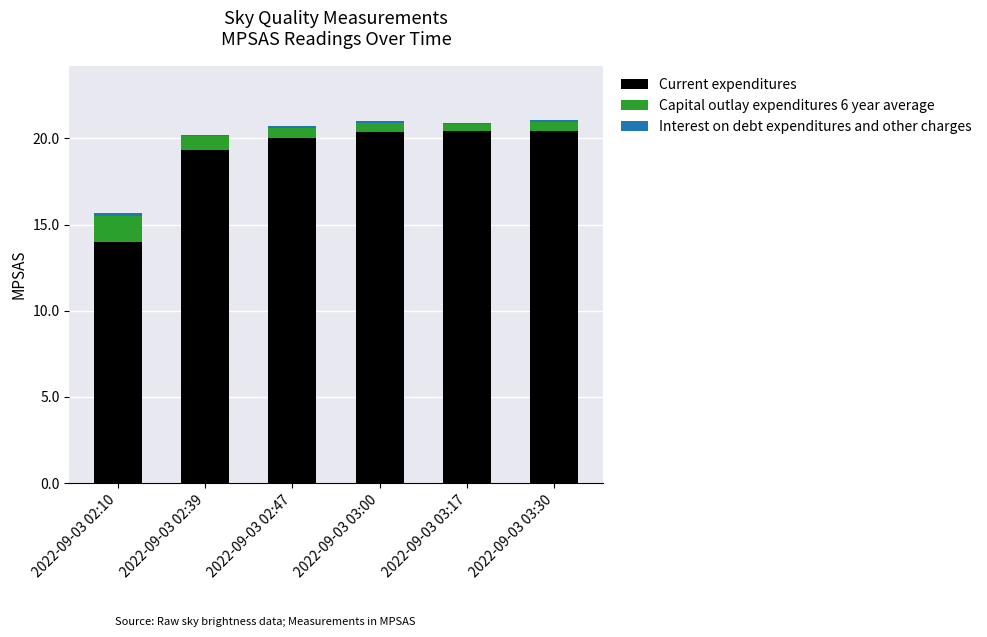

What is the maximum value for Current expenditures?

20.4